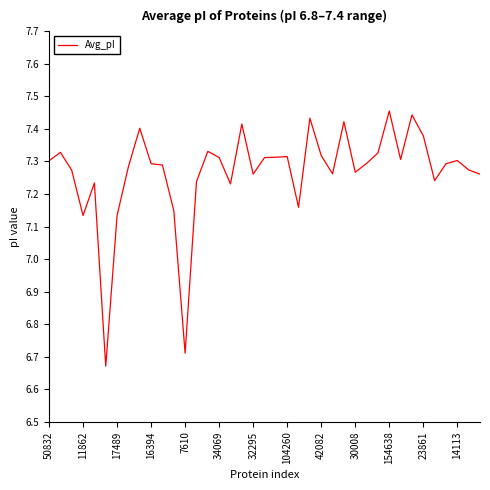

What is the difference between the maximum and minimum values?

0.8